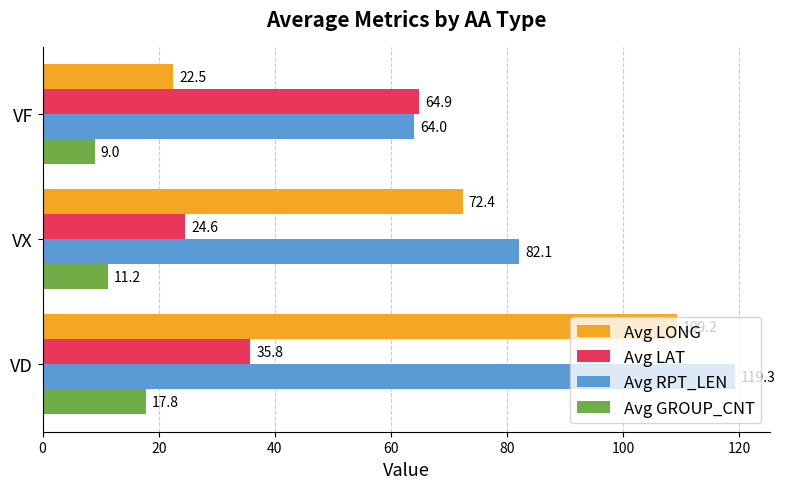

Which series has the largest range (max minus min)?

Avg LONG